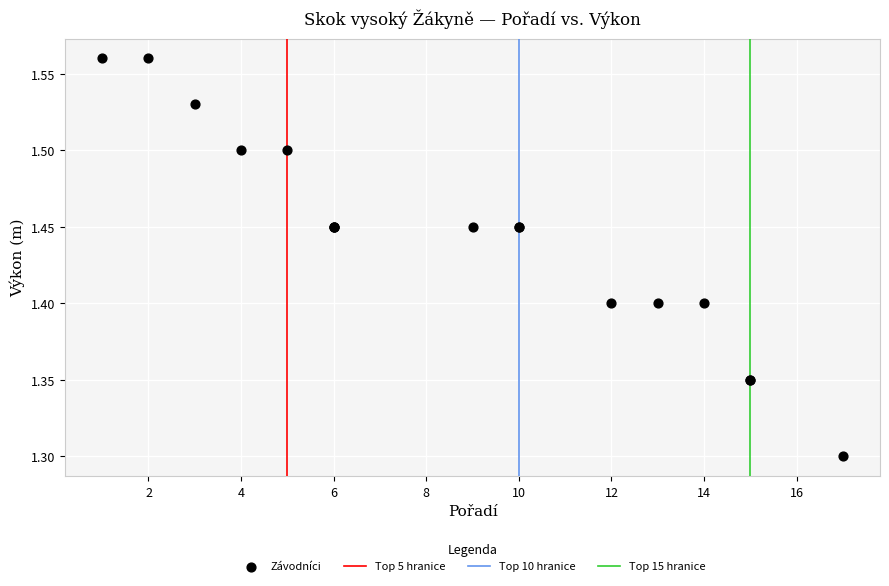

What Y value in the scatter plot is closest to 1?

1.3